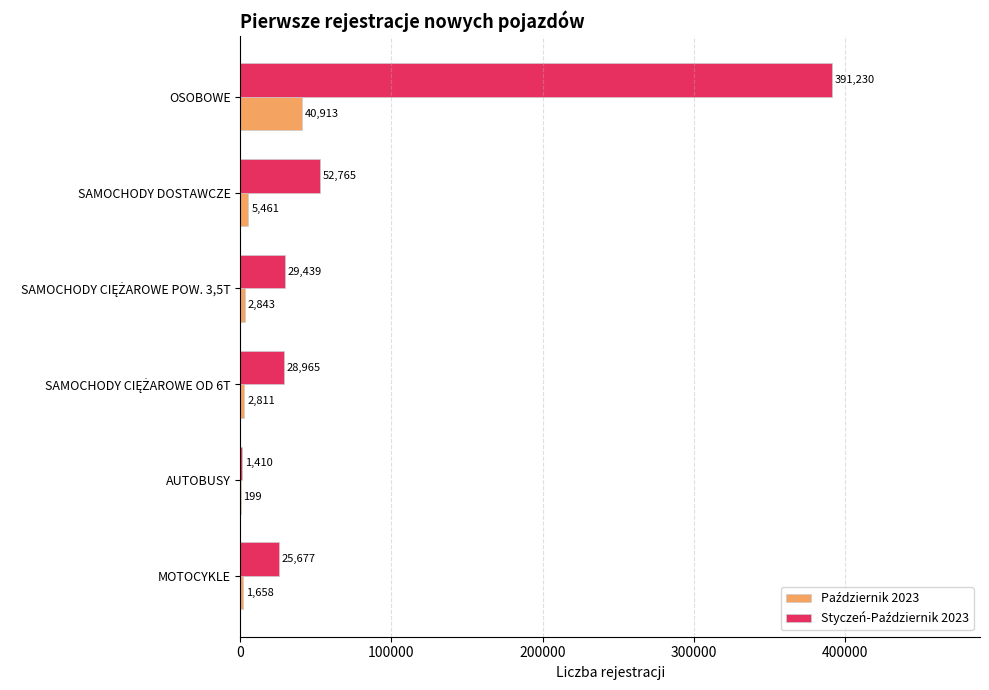

What is the total value across all series at OSOBOWE?

432143